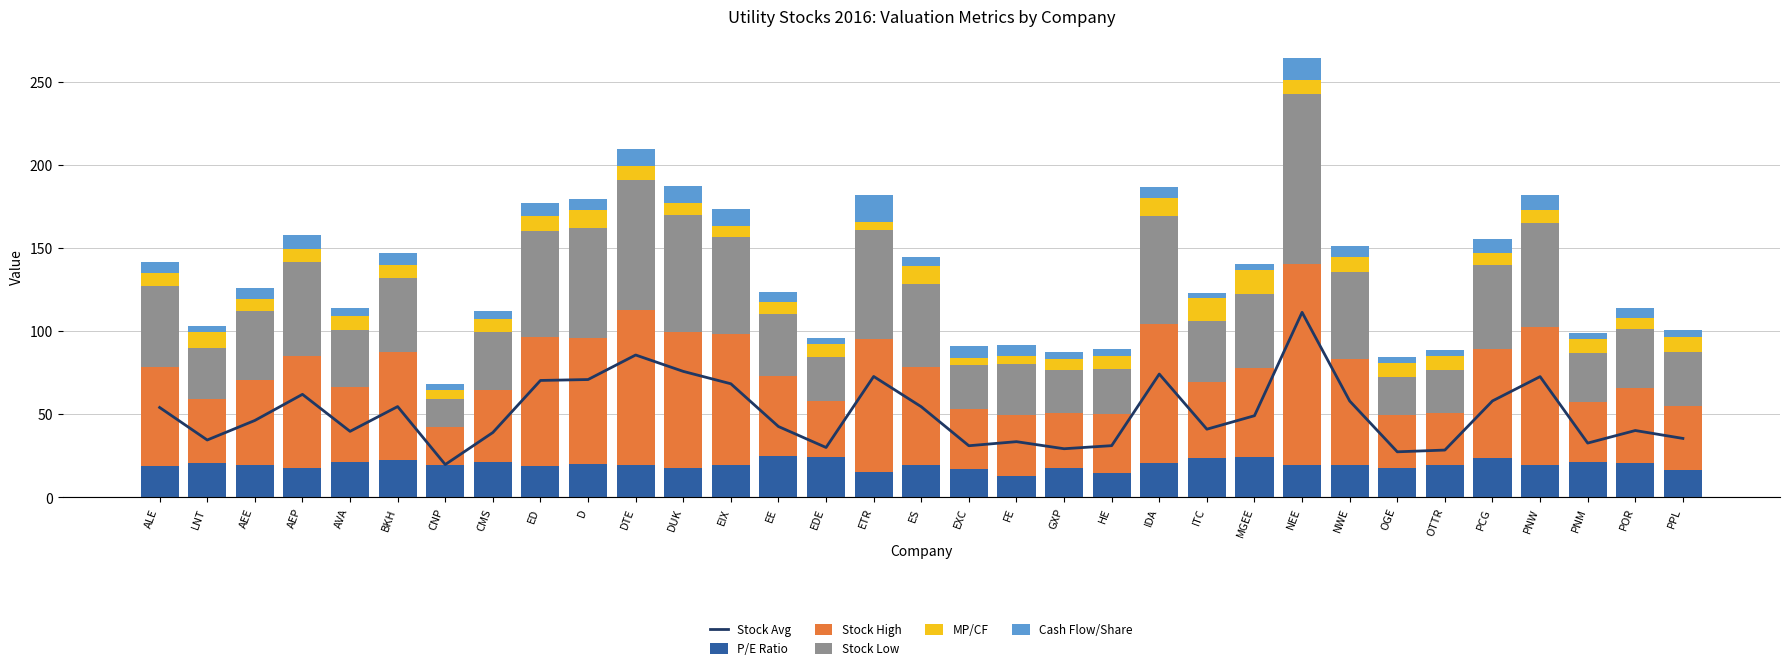

Reading left to right, what are all the values shown in this chart?

Stock Avg: ALE=54.1	LNT=34.5	AEE=46.3	AEP=62.0	AVA=39.8	BKH=54.6	CNP=19.8	CMS=39.0	ED=70.3	D=70.9	DTE=85.7	DUK=75.8	EIX=68.3	EE=42.6	EDE=30.1	ETR=72.8	ES=54.5	EXC=31.1	FE=33.5	GXP=29.3	HE=31.1	IDA=74.2	ITC=41.0	MGEE=49.1	NEE=111.3	NWE=58.0	OGE=27.4	OTTR=28.5	PCG=58.0	PNW=72.7	PNM=32.7	POR=40.2	PPL=35.5
P/E Ratio: ALE=18.7	LNT=20.8	AEE=19.8	AEP=17.8	AVA=21.2	BKH=22.7	CNP=19.3	CMS=21.3	ED=19.2	D=20.1	DTE=19.5	DUK=18.0	EIX=19.8	EE=24.8	EDE=24.1	ETR=15.4	ES=19.5	EXC=17.2	FE=13.0	GXP=18.0	HE=14.9	IDA=20.6	ITC=23.9	MGEE=24.1	NEE=19.8	NWE=19.4	OGE=17.8	OTTR=19.7	PCG=23.9	PNW=19.7	PNM=21.3	POR=20.5	PPL=16.4
Stock High: ALE=59.9	LNT=38.7	AEE=51.1	AEP=67.2	AVA=45.2	BKH=64.6	CNP=23.2	CMS=43.1	ED=77.2	D=75.5	DTE=93.3	DUK=81.4	EIX=78.7	EE=48.1	EDE=33.9	ETR=80.1	ES=59.1	EXC=35.9	FE=36.5	GXP=32.7	HE=35.0	IDA=83.4	ITC=45.6	MGEE=53.5	NEE=120.4	NWE=63.8	OGE=31.5	OTTR=31.2	PCG=65.4	PNW=82.8	PNM=36.2	POR=45.2	PPL=38.8
Stock Low: ALE=48.3	LNT=30.4	AEE=41.5	AEP=56.8	AVA=34.3	BKH=44.7	CNP=16.4	CMS=35.0	ED=63.5	D=66.3	DTE=78.0	DUK=70.2	EIX=58.0	EE=37.2	EDE=26.2	ETR=65.4	ES=50.0	EXC=26.3	FE=30.6	GXP=25.9	HE=27.3	IDA=65.0	ITC=36.5	MGEE=44.8	NEE=102.2	NWE=52.2	OGE=23.4	OTTR=25.8	PCG=50.7	PNW=62.5	PNM=29.2	POR=35.3	PPL=32.2
MP/CF: ALE=8.0	LNT=9.3	AEE=7.1	AEP=7.6	AVA=8.4	BKH=8.0	CNP=5.5	CMS=8.0	ED=9.1	D=11.1	DTE=8.4	DUK=7.7	EIX=6.6	EE=7.5	EDE=8.4	ETR=4.4	ES=10.8	EXC=4.3	FE=4.7	GXP=6.6	HE=7.9	IDA=10.8	ITC=13.9	MGEE=14.2	NEE=8.5	NWE=9.1	OGE=8.2	OTTR=8.4	PCG=6.9	PNW=7.7	PNM=8.5	POR=7.0	PPL=9.2
Cash Flow/Share: ALE=6.8	LNT=3.7	AEE=6.5	AEP=8.1	AVA=4.8	BKH=6.8	CNP=3.6	CMS=4.8	ED=7.7	D=6.4	DTE=10.2	DUK=9.8	EIX=10.4	EE=5.7	EDE=3.6	ETR=16.4	ES=5.1	EXC=7.2	FE=7.2	GXP=4.4	HE=3.9	IDA=6.8	ITC=2.9	MGEE=3.4	NEE=13.2	NWE=6.3	OGE=3.3	OTTR=3.4	PCG=8.4	PNW=9.4	PNM=3.8	POR=5.8	PPL=3.8